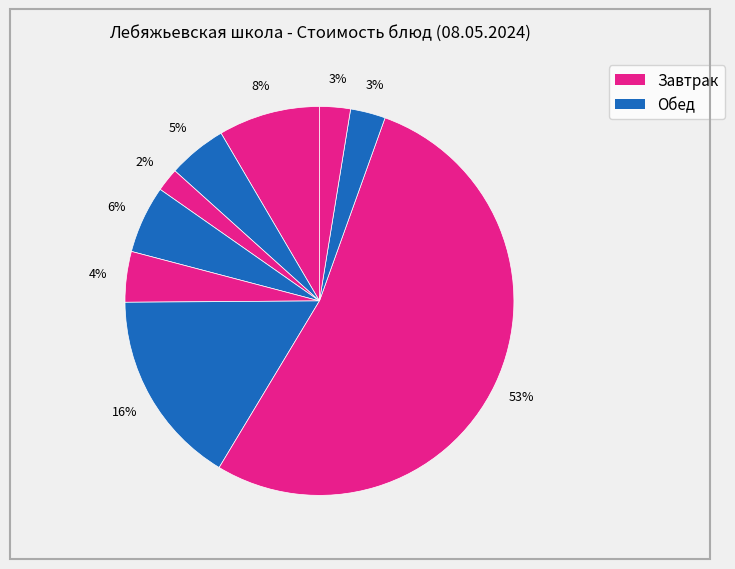

How many segments does this pie chart have?

9